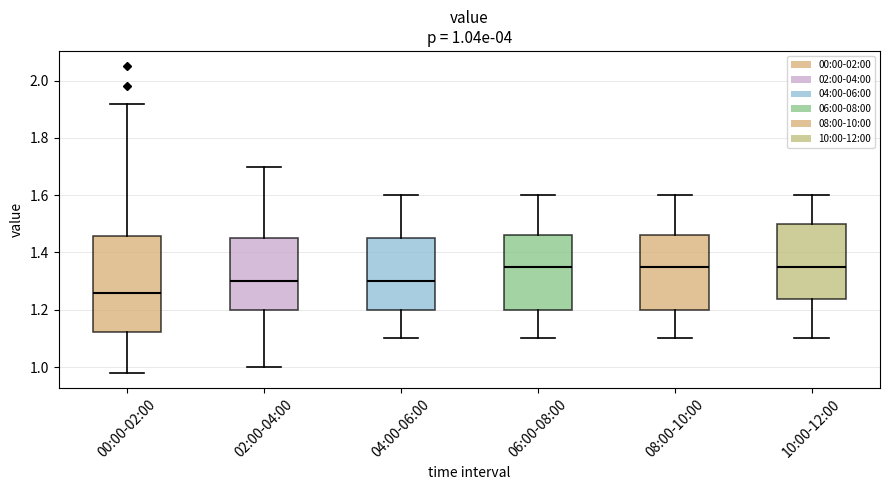

Comparing the boxes themselves (not the whiskers), which one is the tallest?

00:00-02:00